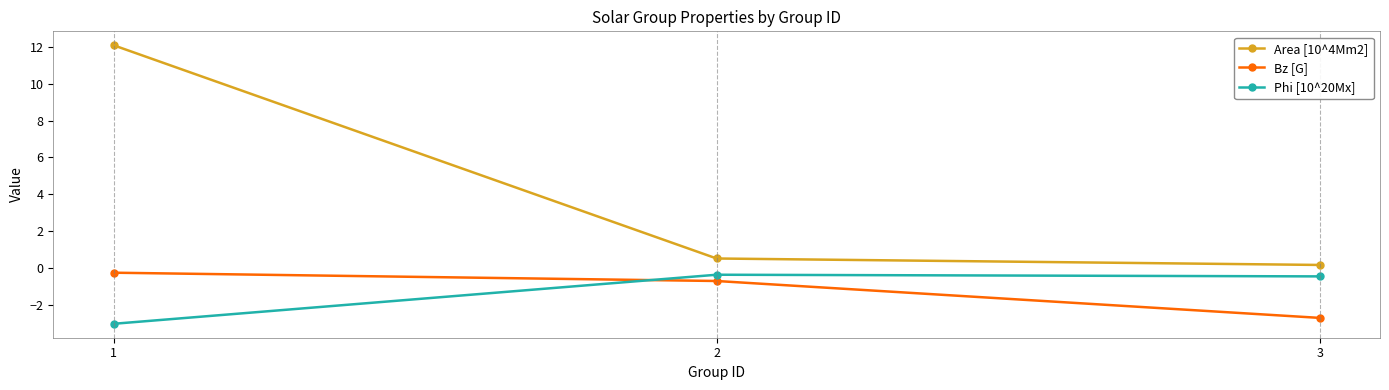

Which series has the widest spread of values?

Area [10^4Mm2]